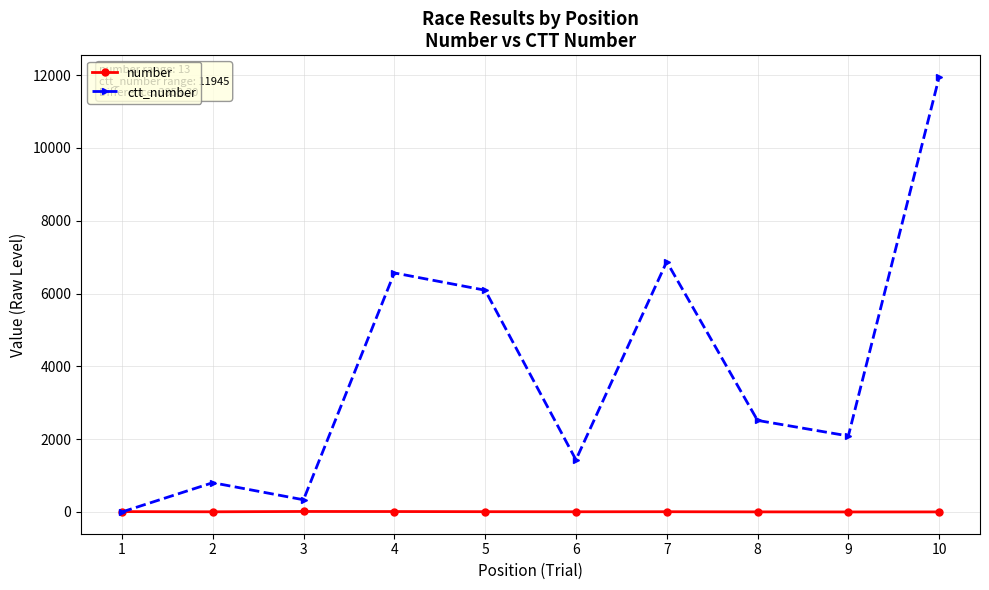

How many lines are shown in the chart?

2